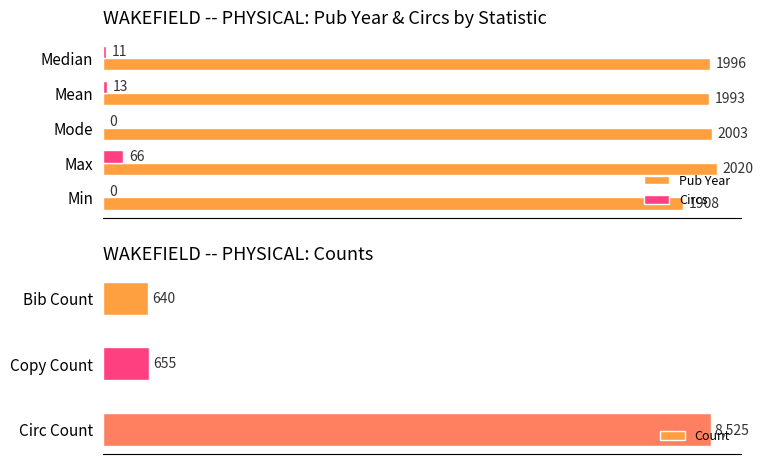

Rank the series by their average value, from highest to lowest.

Pub Year, Circs